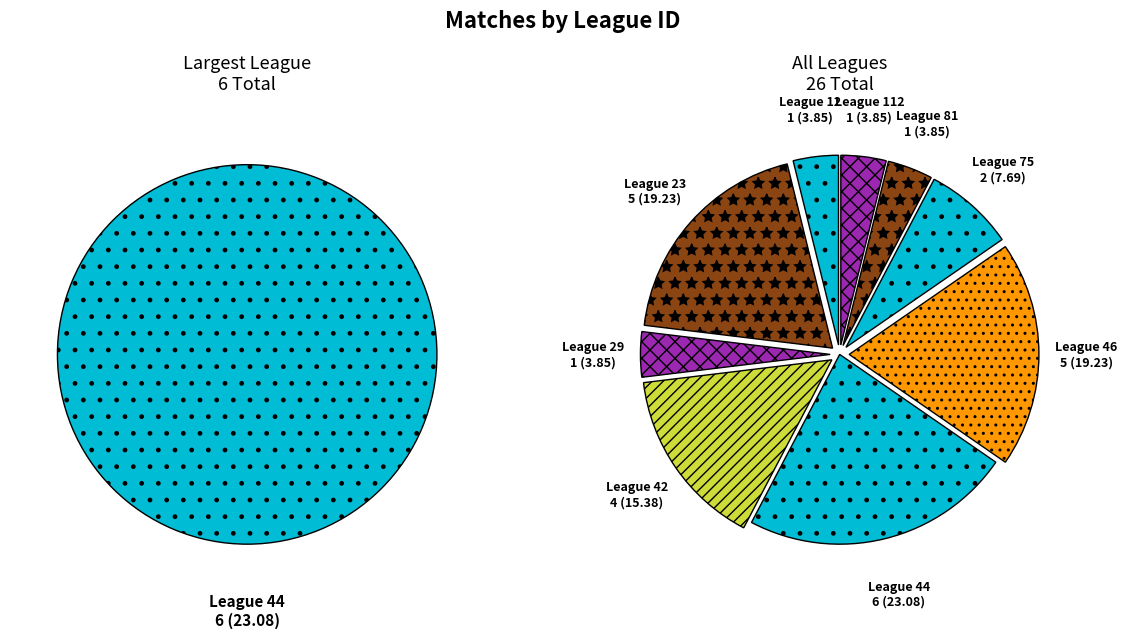

Between 75 and 23, which is larger?

23